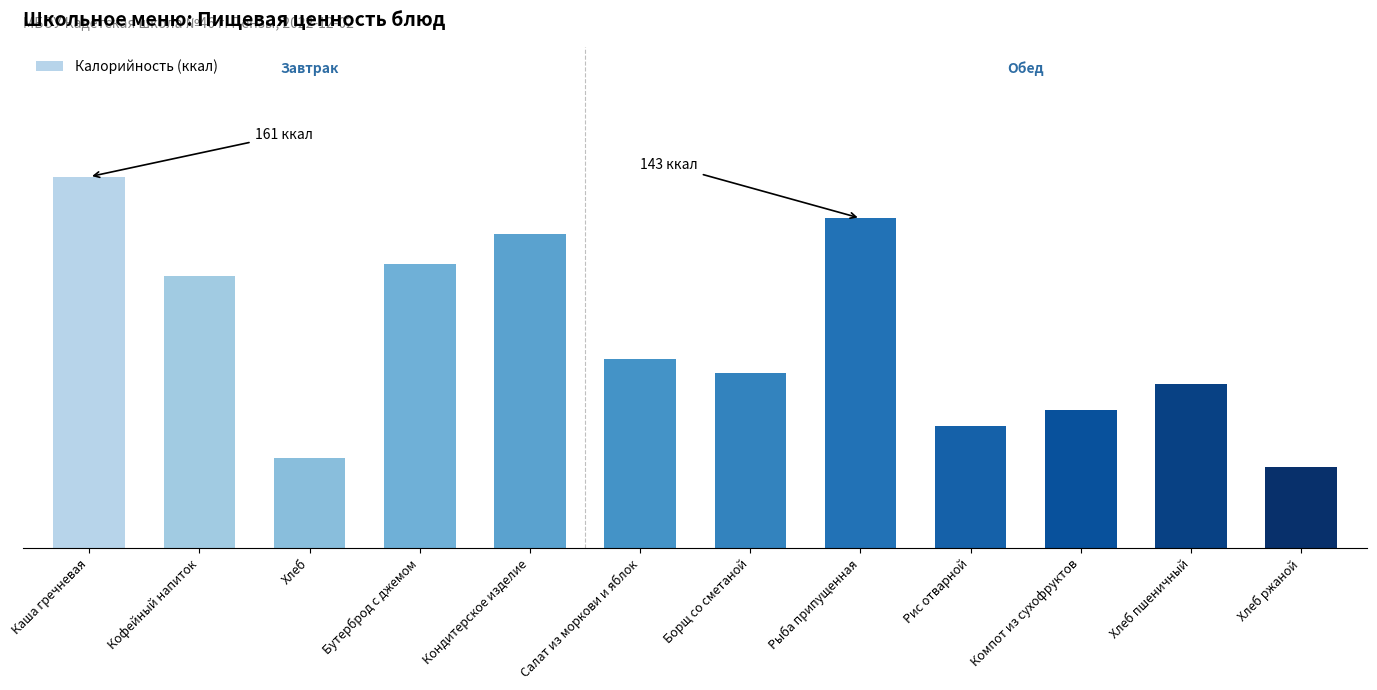

Which label corresponds to the smallest value in the chart?

Хлеб ржаной